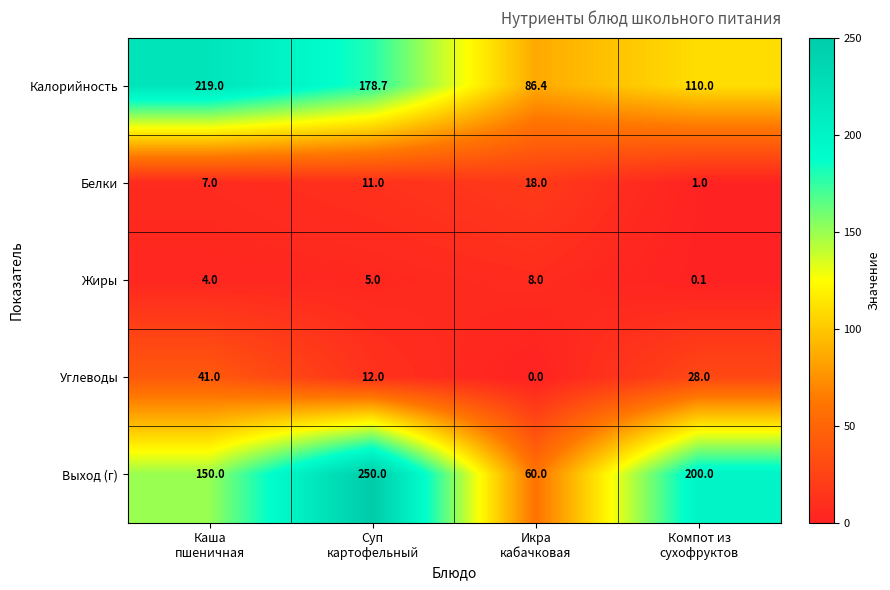

At Икра
кабачковая, list the series in order from smallest to largest.

Углеводы, Жиры, Белки, Выход (г), Калорийность